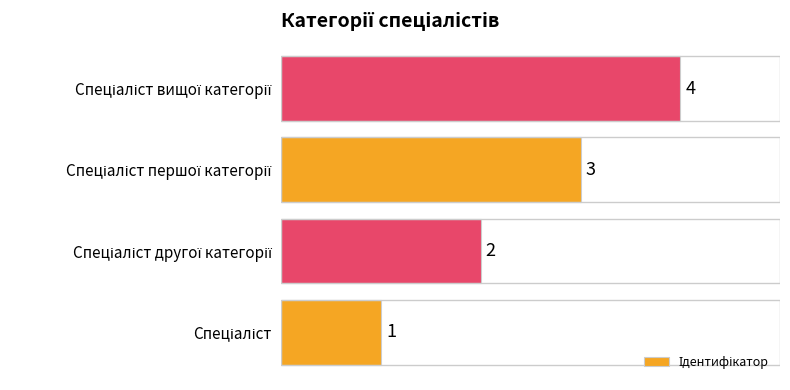

Count the values in the range 2 to 4.

3